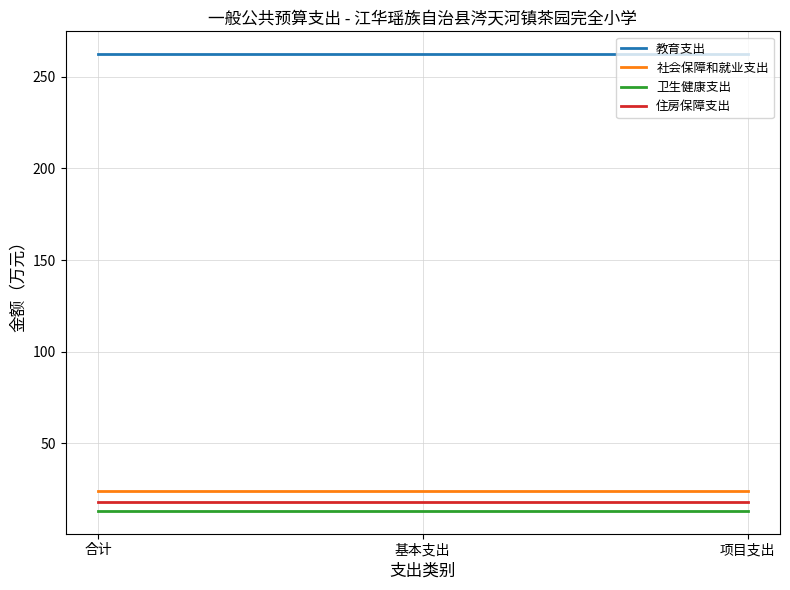

Which series has the largest total across all categories?

教育支出